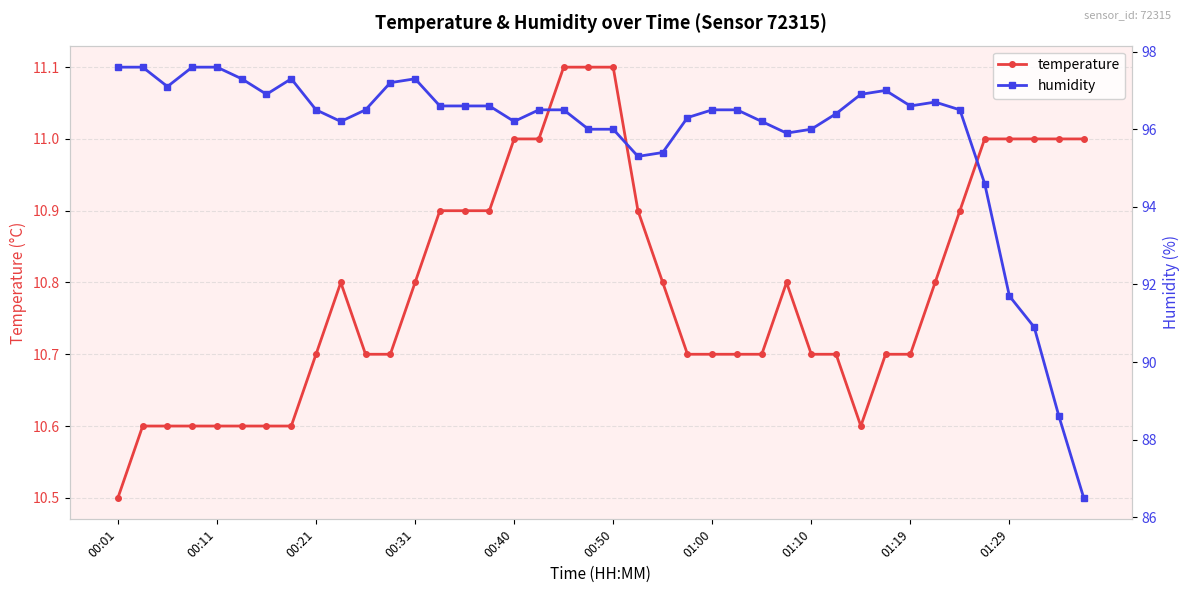

Read the temperature value at 30.

10.6